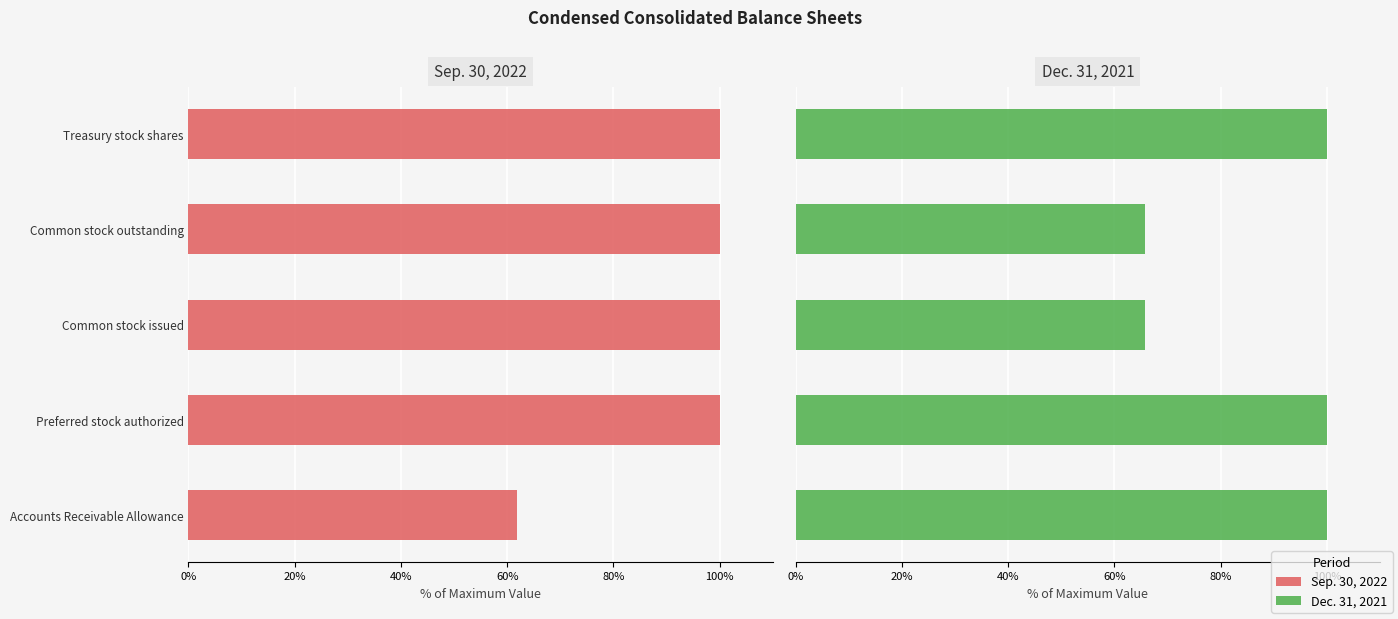

Reading right to left, list all the values displayed in this chart.

Sep. 30, 2022: 100.0	100.0	100.0	100.0	61.9
Dec. 31, 2021: 100.0	65.7	65.8	100.0	100.0